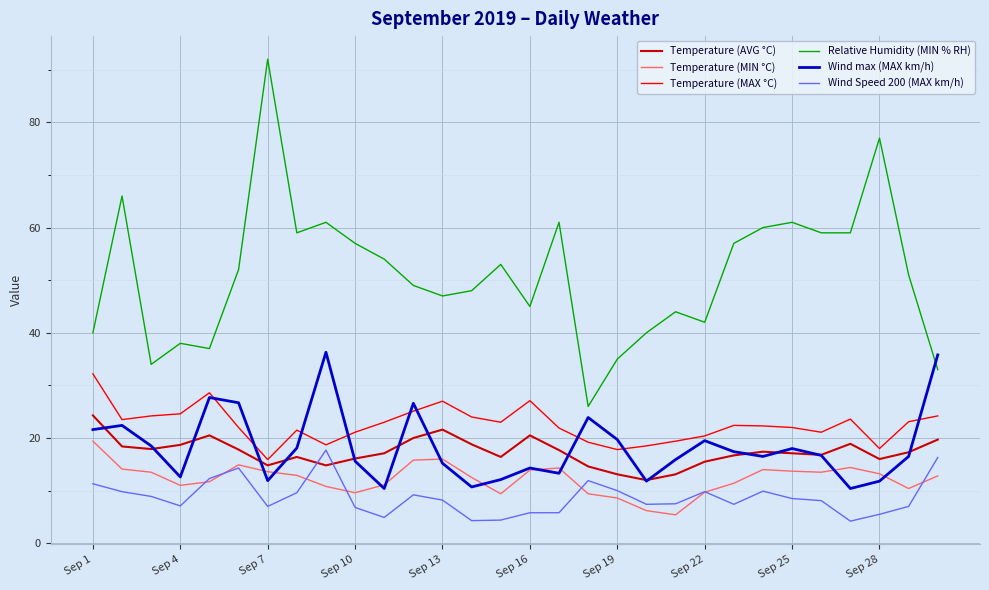

What is the smallest value displayed?

4.2